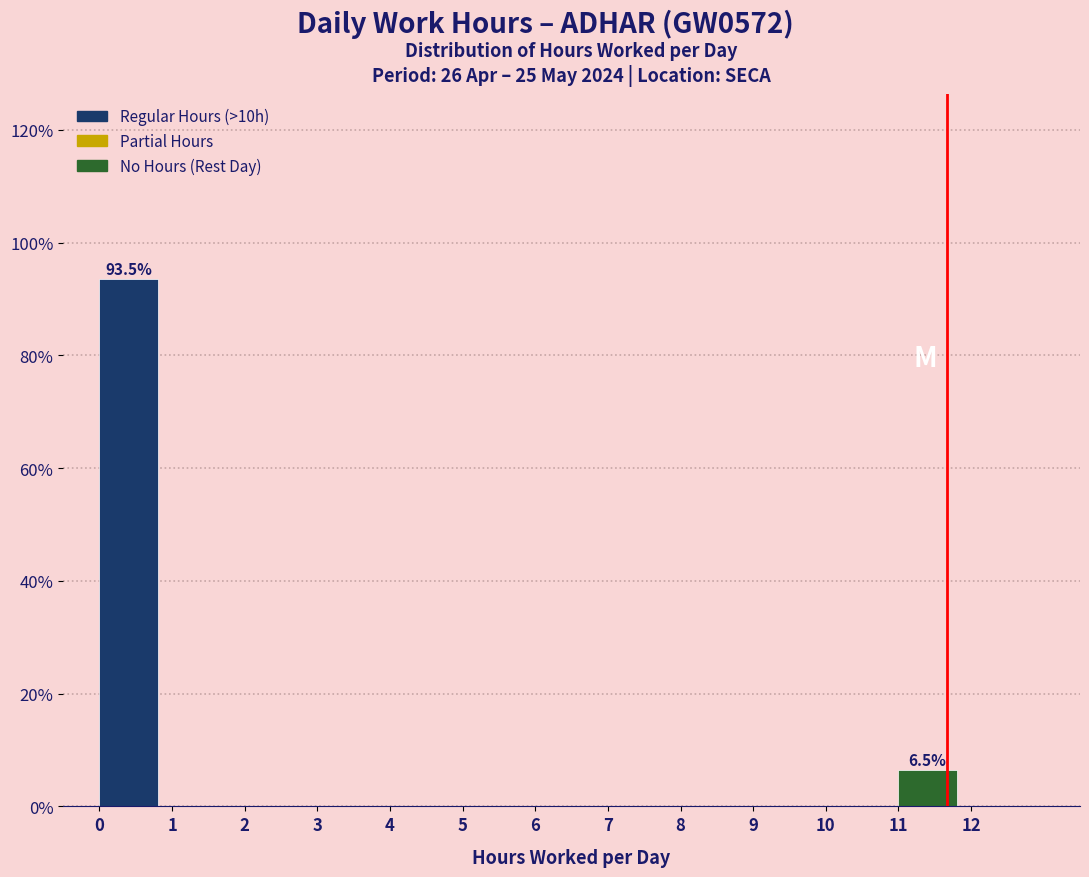

Which range on the x-axis has the tallest bar?

0 to 1